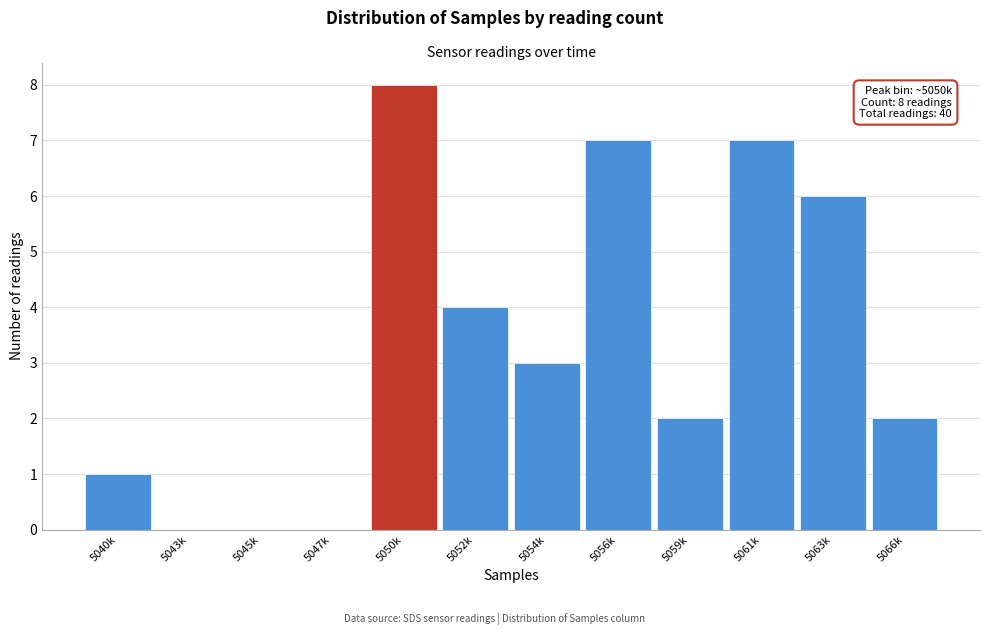

Reading left to right, list all the values displayed in this chart.

5040k=1	5043k=0	5045k=0	5047k=0	5050k=8	5052k=4	5054k=3	5056k=7	5059k=2	5061k=7	5063k=6	5066k=2